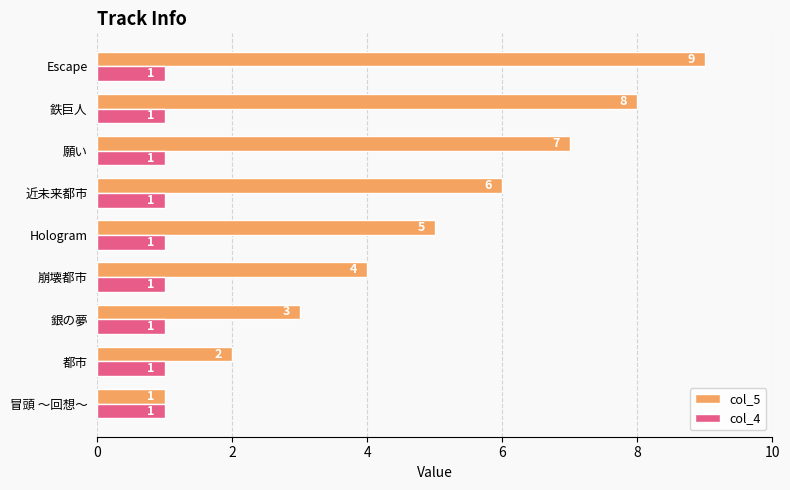

Is it true that col_5 equals 1 at 銀の夢?

False